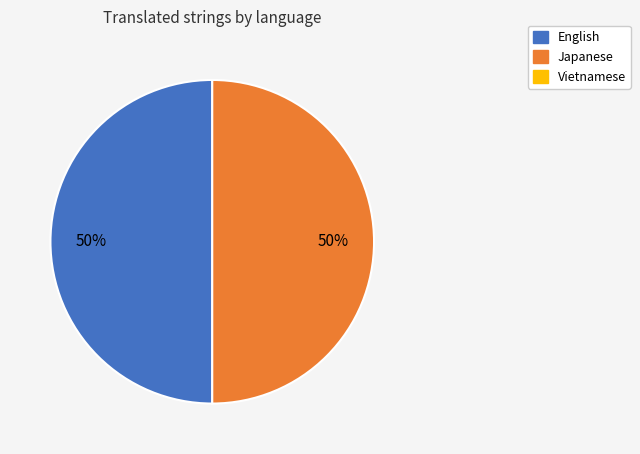

To the nearest percent, what is the average slice percentage?

50%